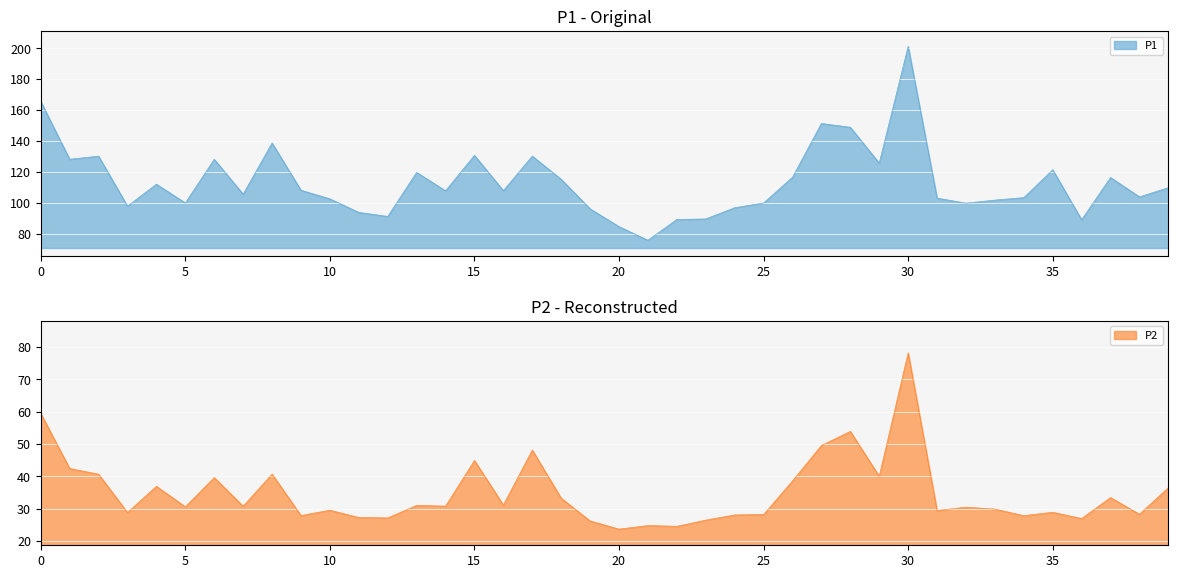

True or false: P1 and P2 cross at least once.

False